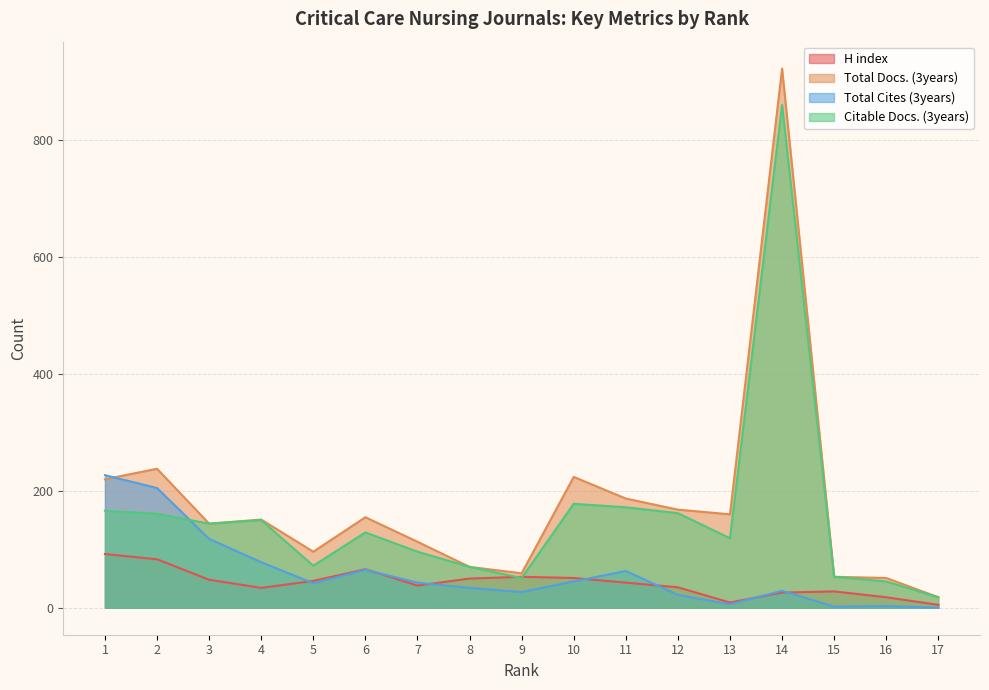

True or false: H index has a value of 110 at 6.

False